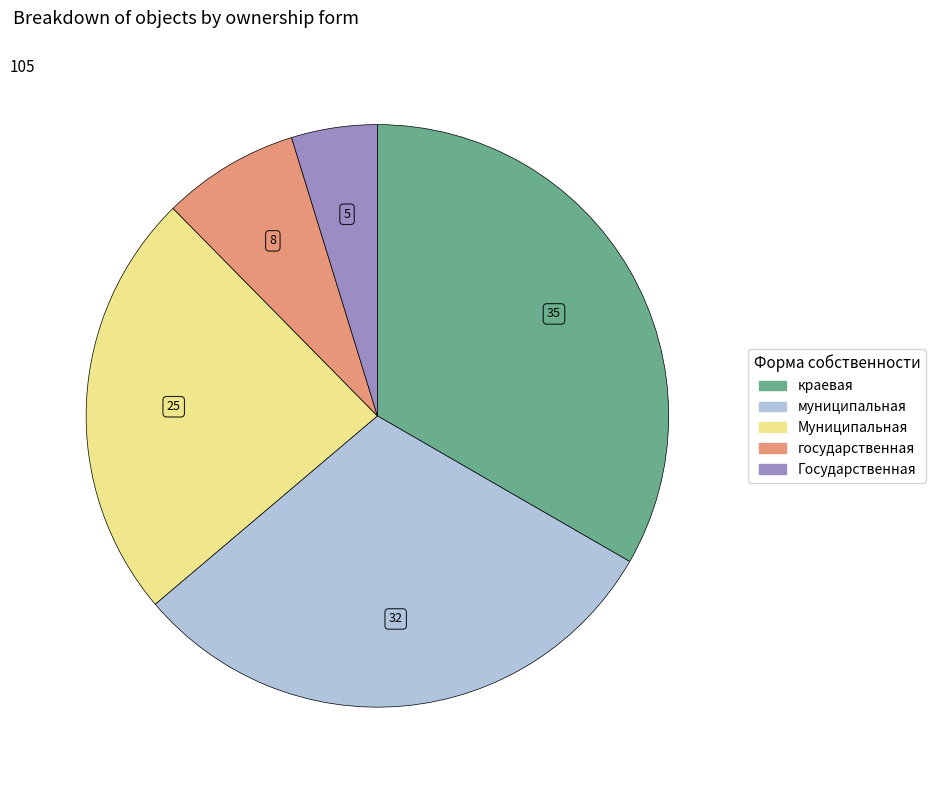

Does any single category account for the majority?

No